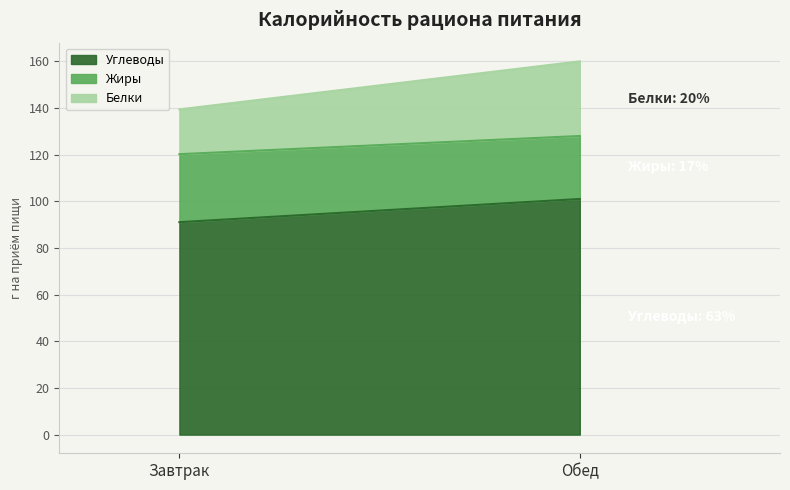

Does the chart have visible grid lines?

Yes